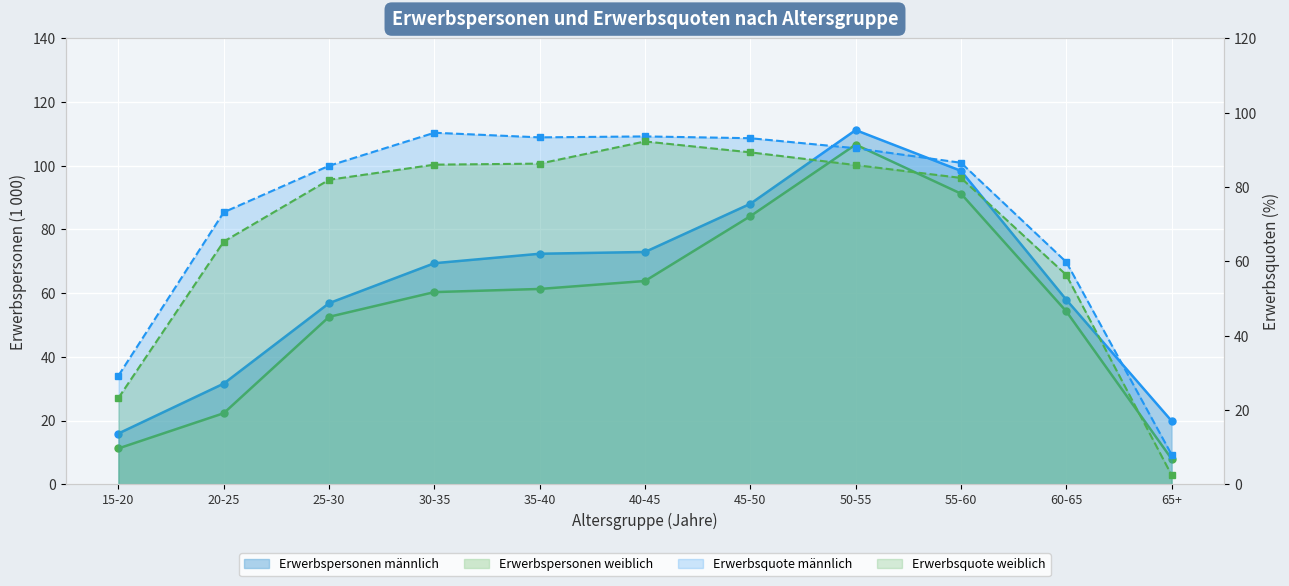

List the series in order of their peak value, highest first.

Erwerbspersonen maennlich, Erwerbspersonen weiblich, Erwerbsquote maennlich, Erwerbsquote weiblich